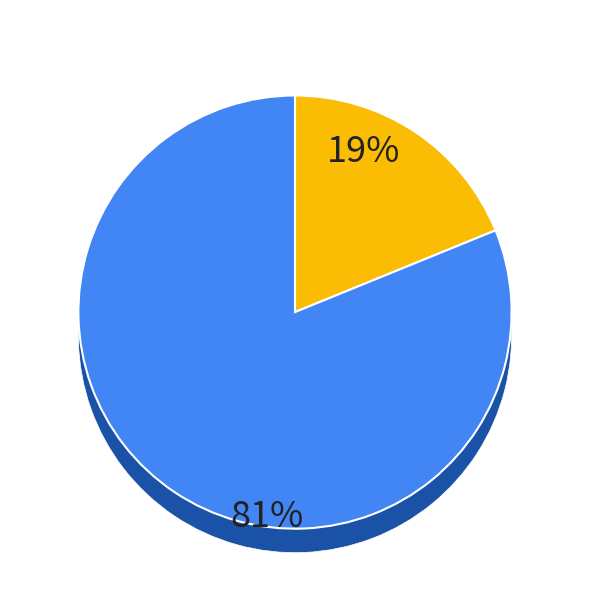

Which has a higher value, ANDRE TSANTILAS or GADONES?

ANDRE TSANTILAS